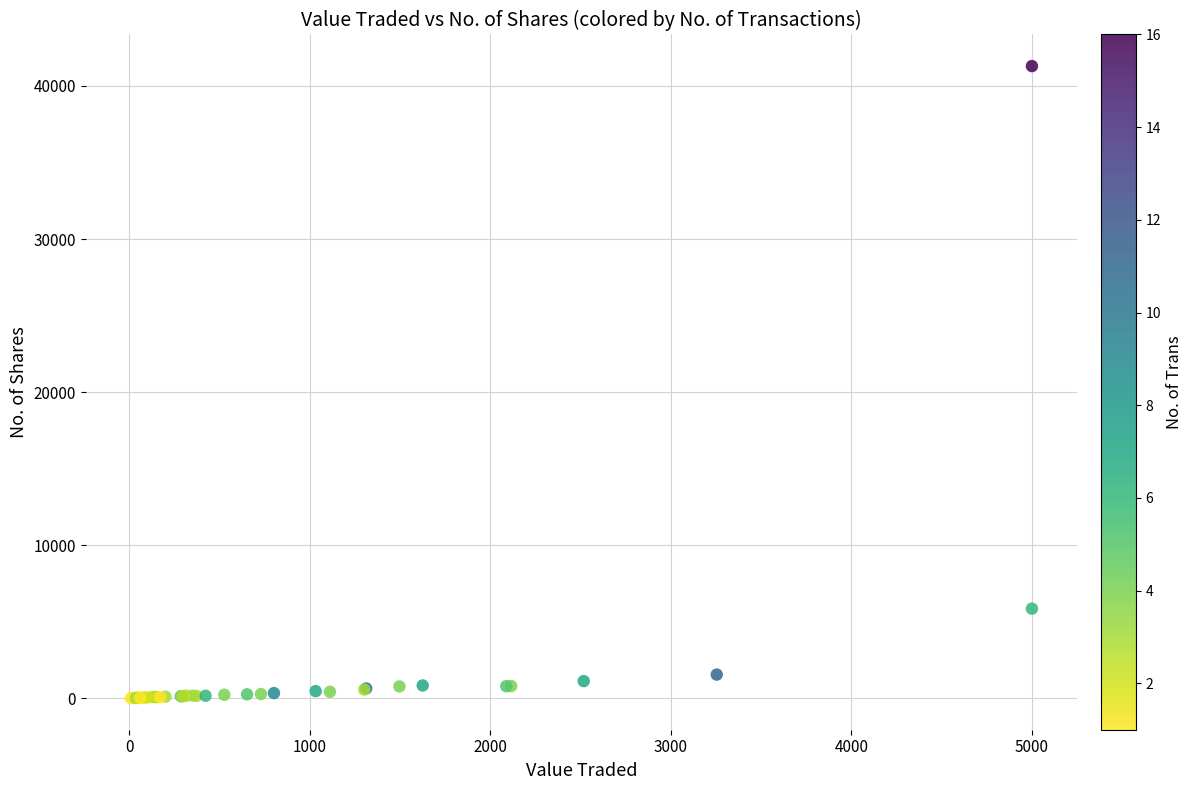

What Y value in the scatter plot is closest to 20651?

5850